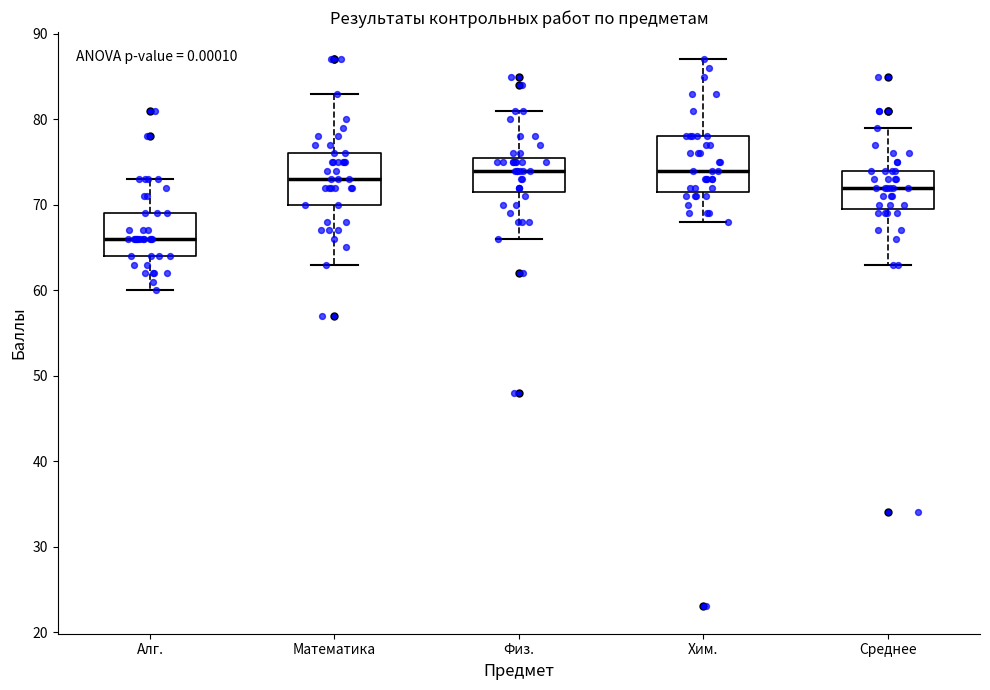

Reading left to right, read every box against the y-axis: the position of its median line, the range the box covers, and the ends of its whiskers. The values are not printed on the chart, so give them approximately, as read against the axis.

Алг.: median 66, box 64 to 69, whiskers 60 to 73
Математика: median 73, box 70 to 76, whiskers 63 to 83
Физ.: median 74, box 72 to 76, whiskers 66 to 81
Хим.: median 74, box 72 to 78, whiskers 68 to 87
Среднее: median 72, box 70 to 74, whiskers 63 to 79